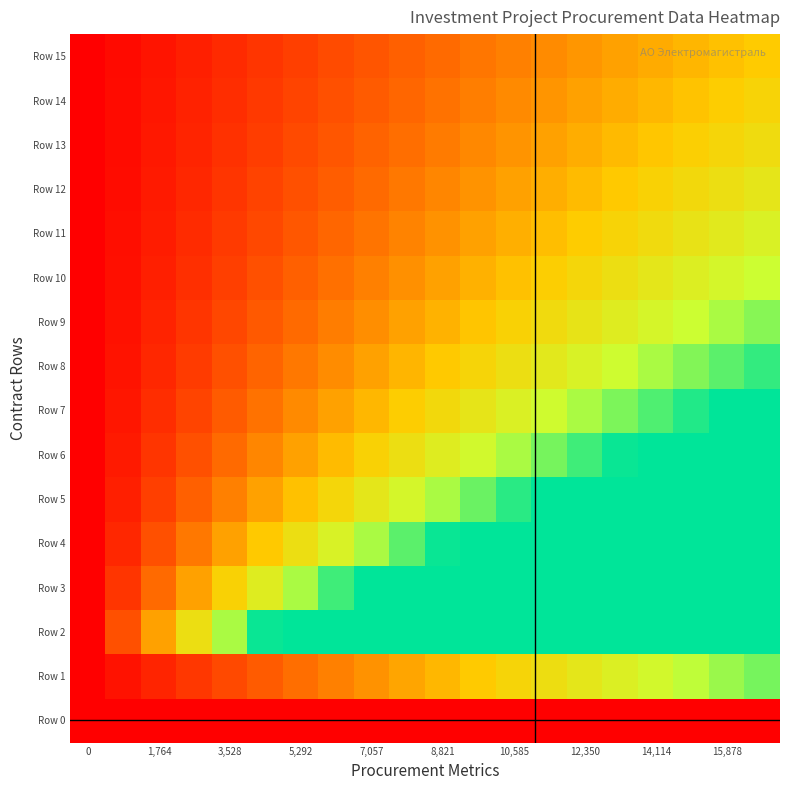

What is the maximum value shown in the chart?

16762.0